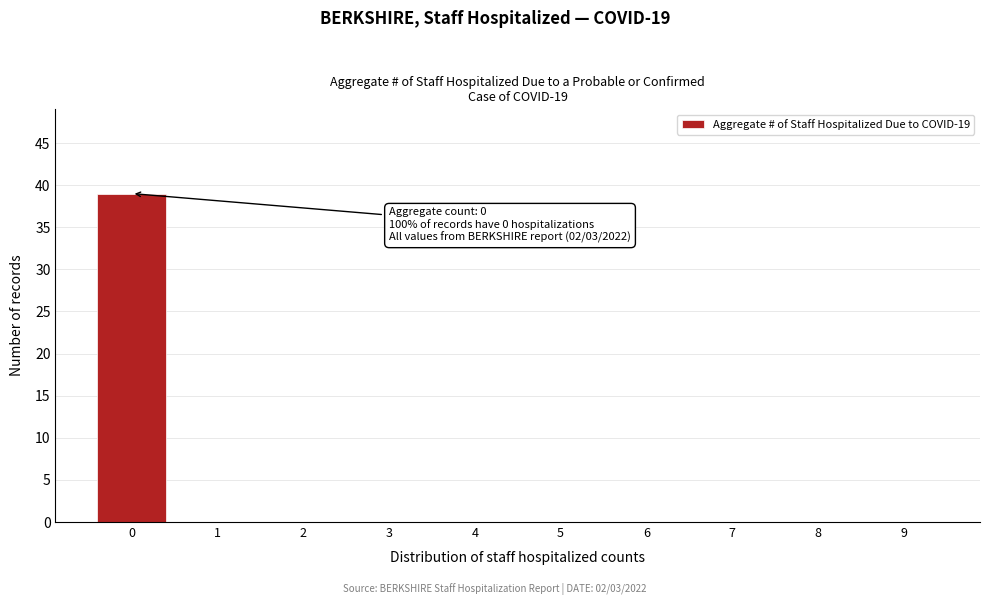

Reading right to left, list all the values displayed in this chart.

9=0	8=0	7=0	6=0	5=0	4=0	3=0	2=0	1=0	0=39